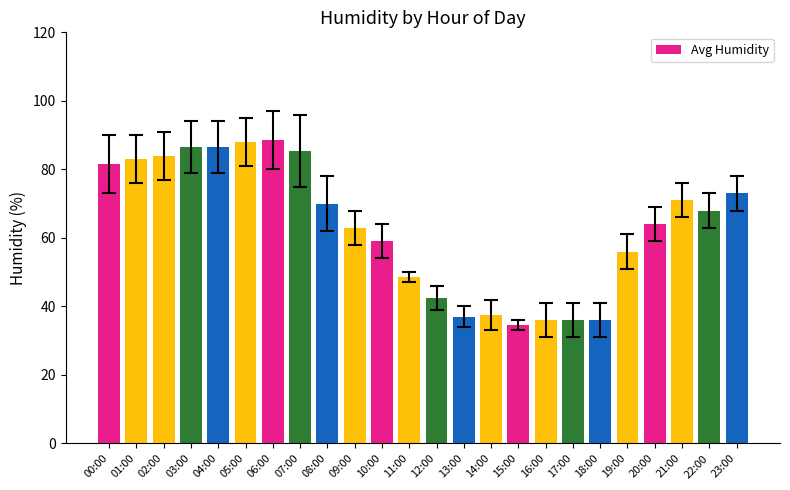

Between 15:00 and 05:00, which is larger?

05:00